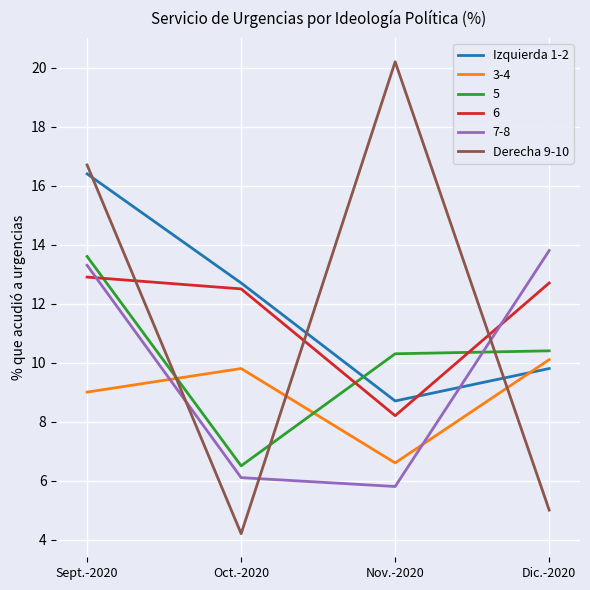

What are all the series names shown in the legend?

Izquierda 1-2, 3-4, 5, 6, 7-8, Derecha 9-10